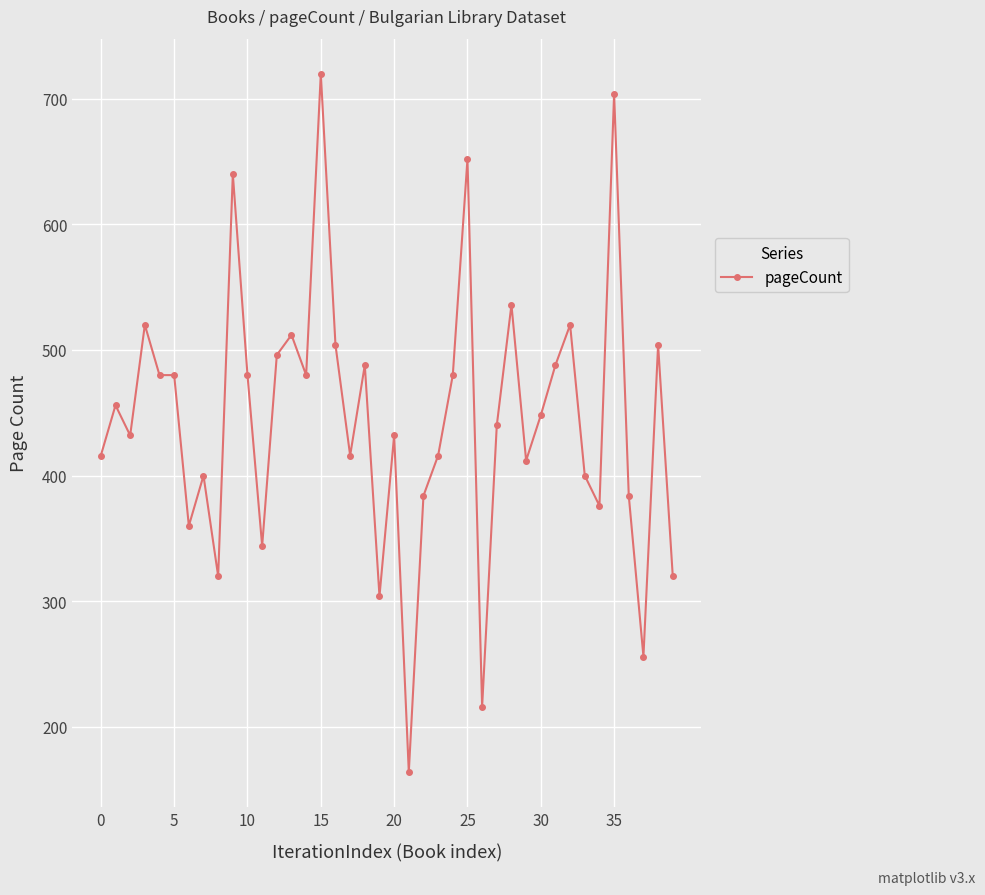

What is the value of the 19th point from the left?

488